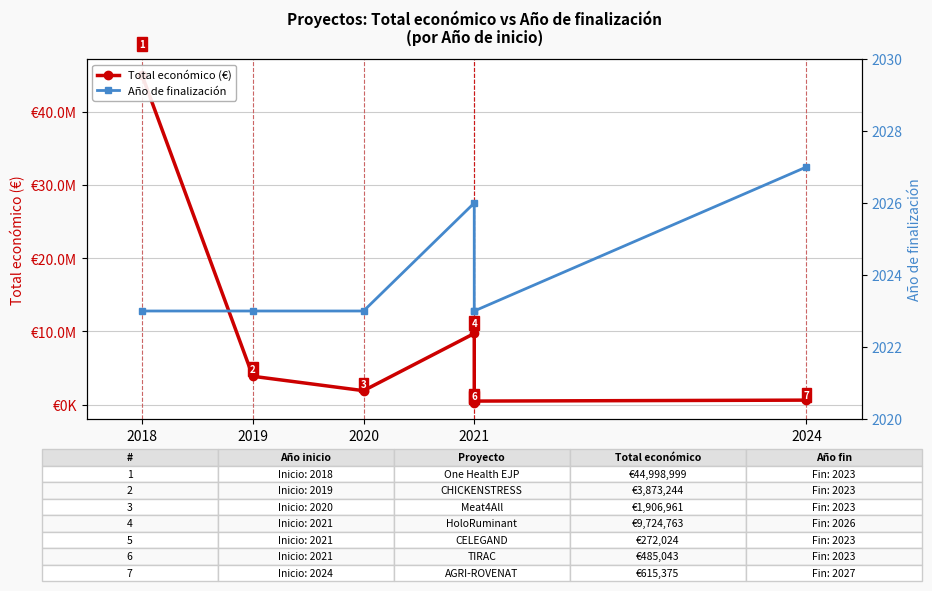

What is the difference between the highest and lowest values at 2021?

9722737